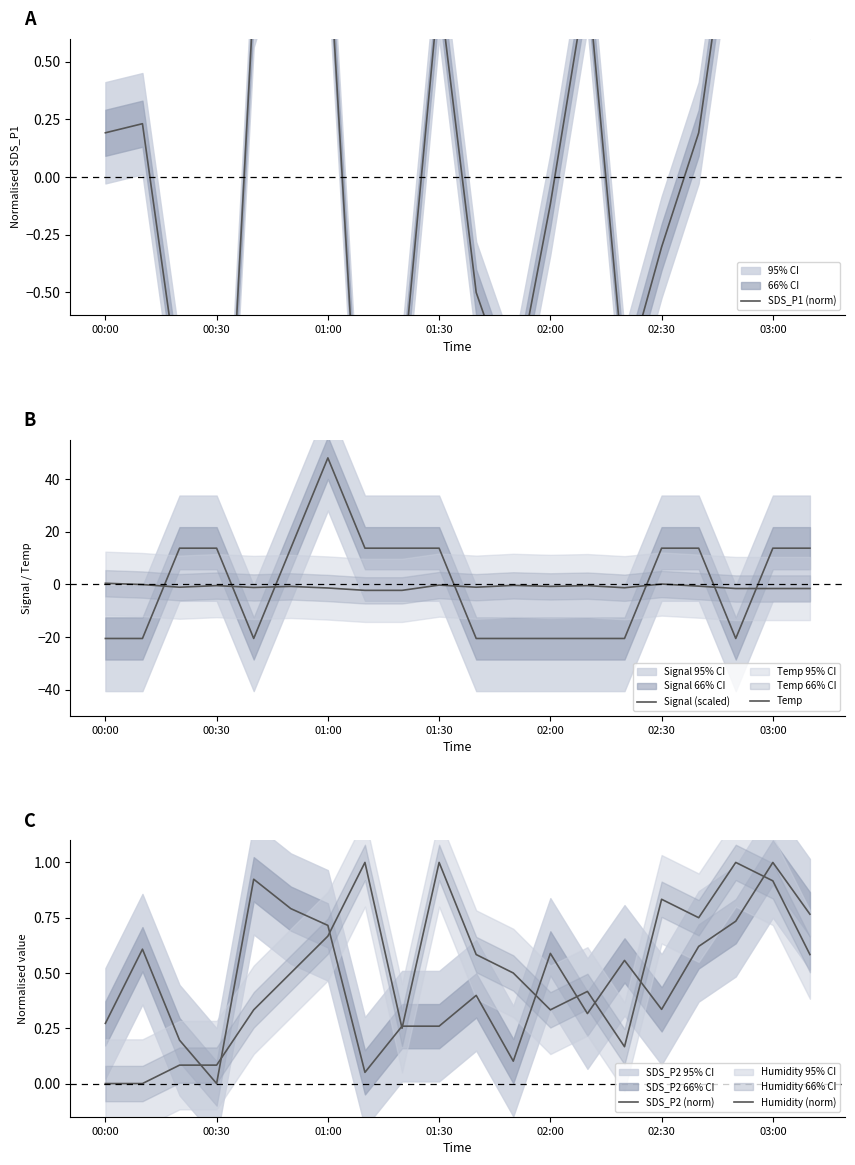

How many distinct data groups are displayed?

5